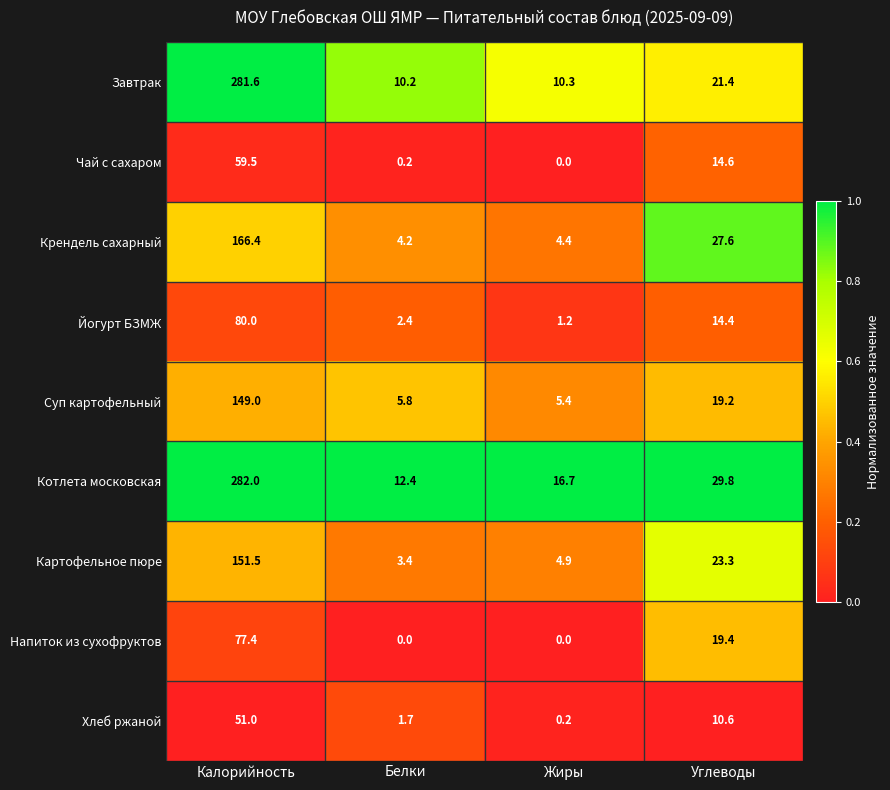

At which category does the chart reach its peak across all series?

Калорийность